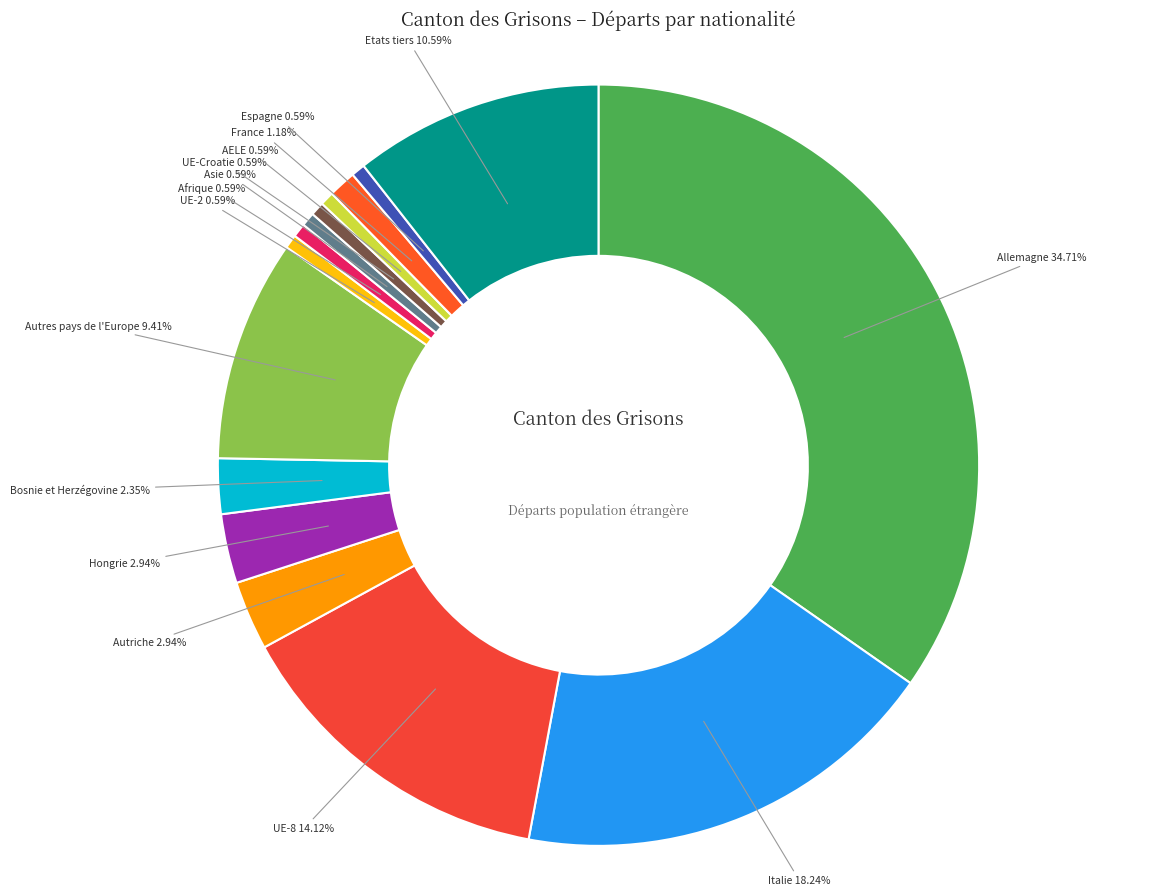

To the nearest percent, what is the average slice percentage?

7%